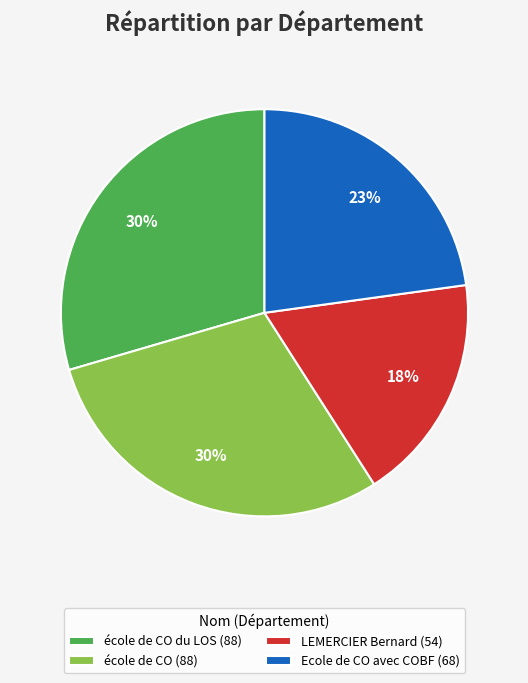

How many segments does this pie chart have?

4